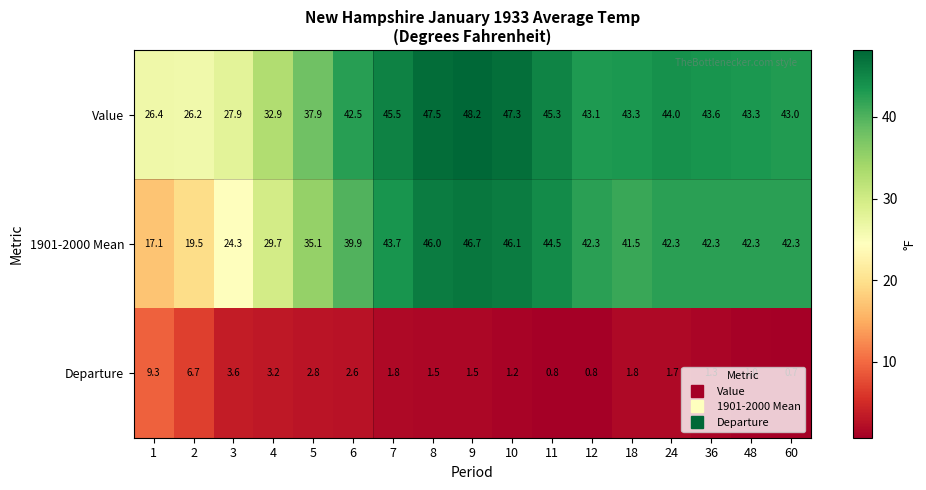

Which series has the largest total across all categories?

Value